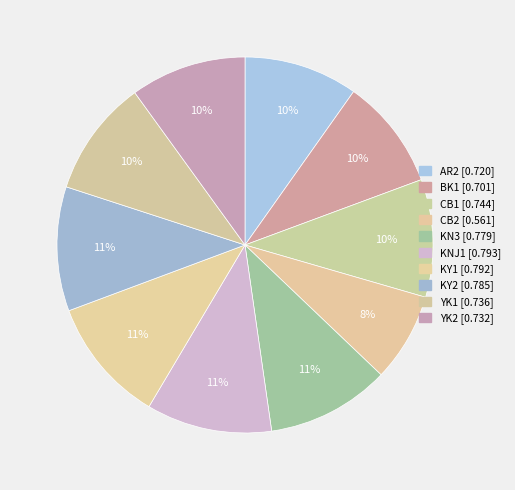

How many slices are in this pie chart?

10